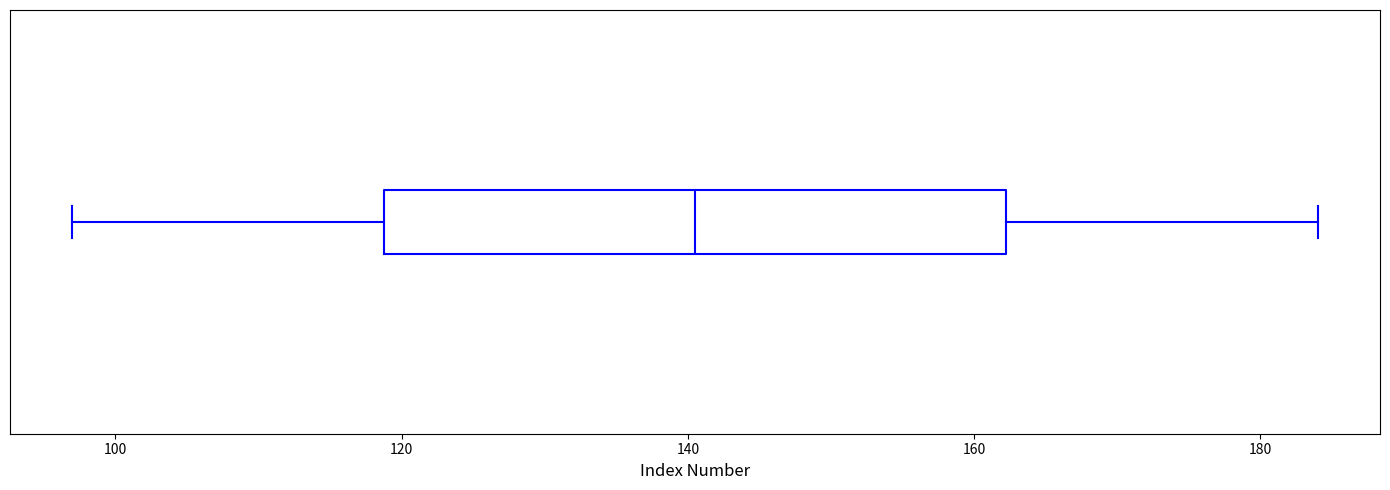

Read this box plot against the x-axis: the position of the median line, the range covered by the box, and the ends of both whiskers. The values are not printed on the chart, so give them approximately, as read against the axis.

median 140, box 118 to 162, whiskers 98 to 184